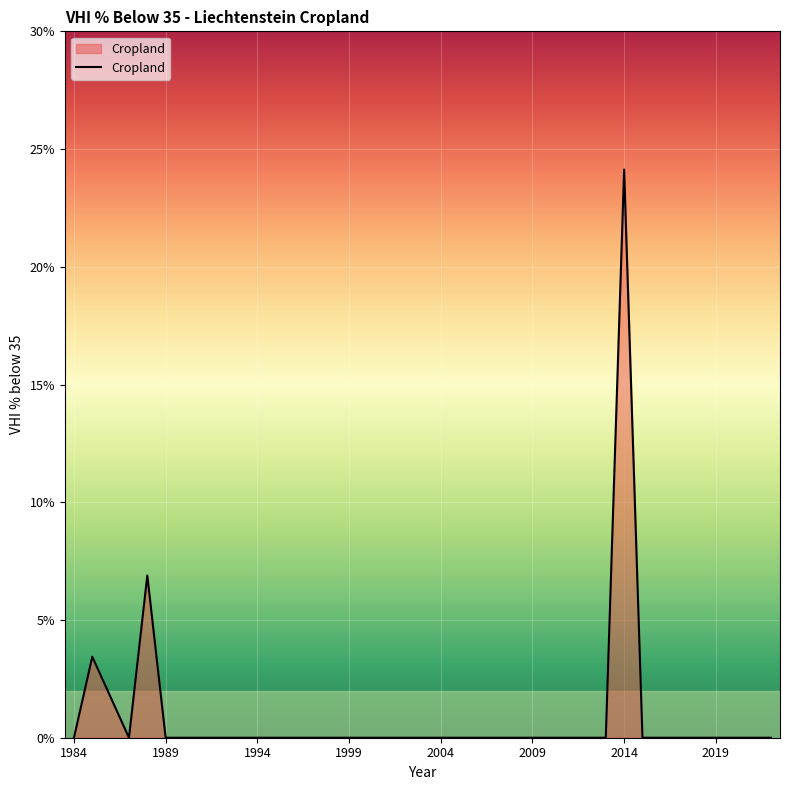

What is the difference between the maximum and minimum values?

24.1